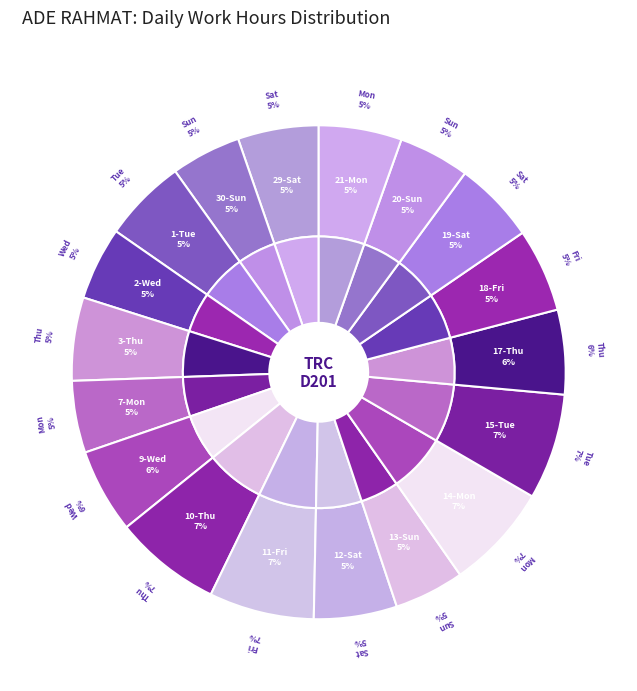

How many slices are in this pie chart?

18